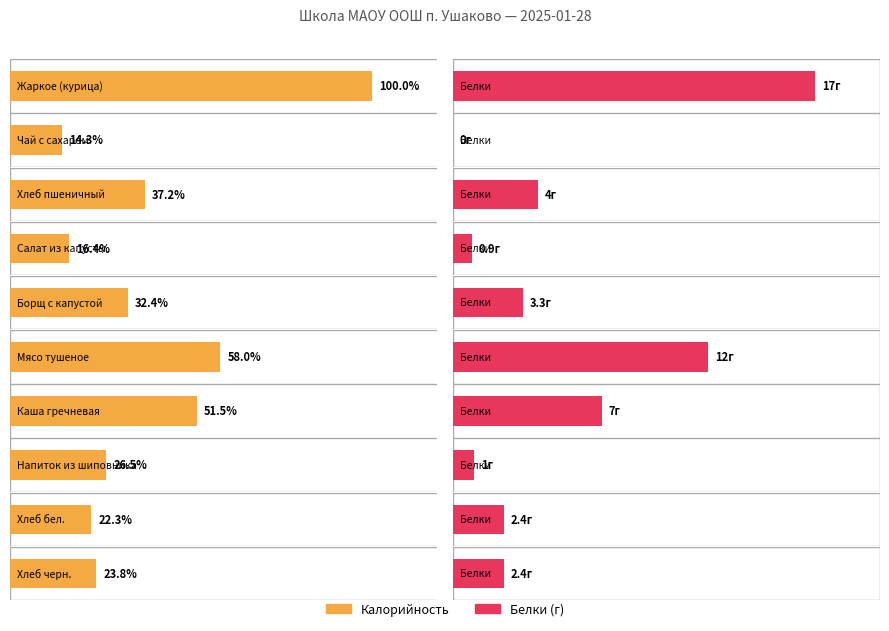

Is the value of Калорийность at Борщ с капустой greater than the value of Белки at Хлеб пшеничный?

Yes